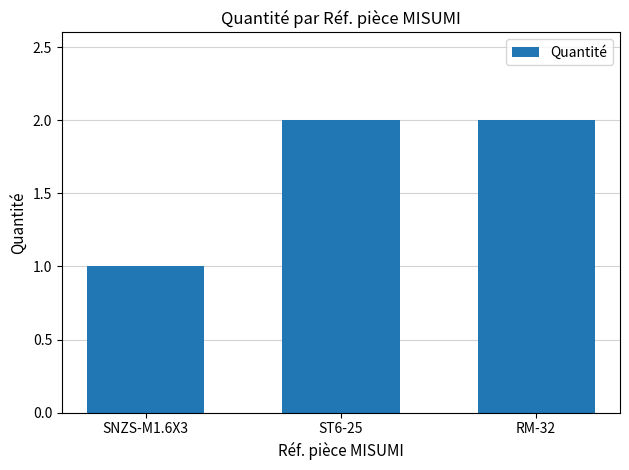

Is it true that the value at RM-32 is 3?

False